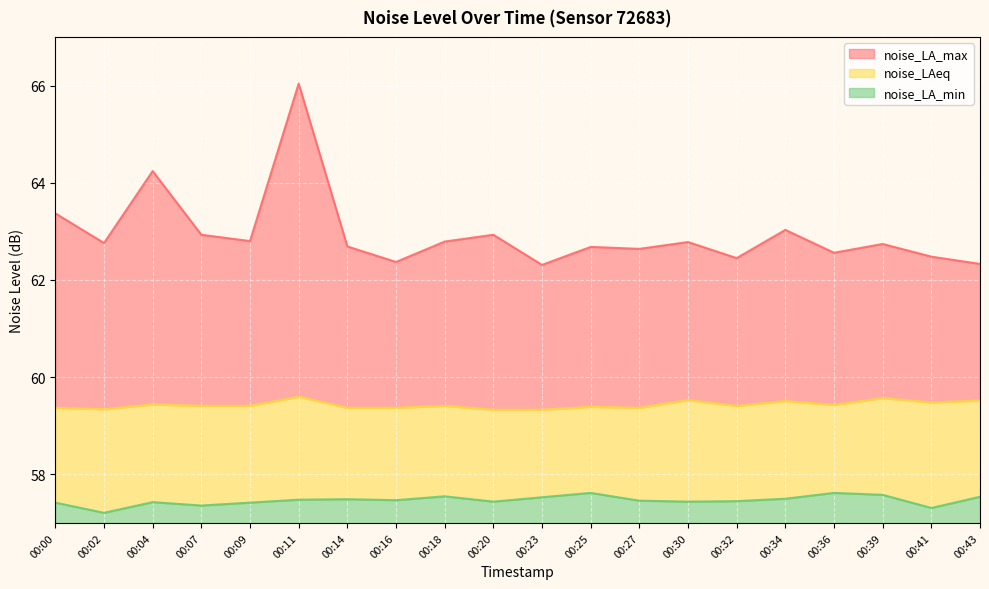

At how many categories does at least one series exceed 59?

20